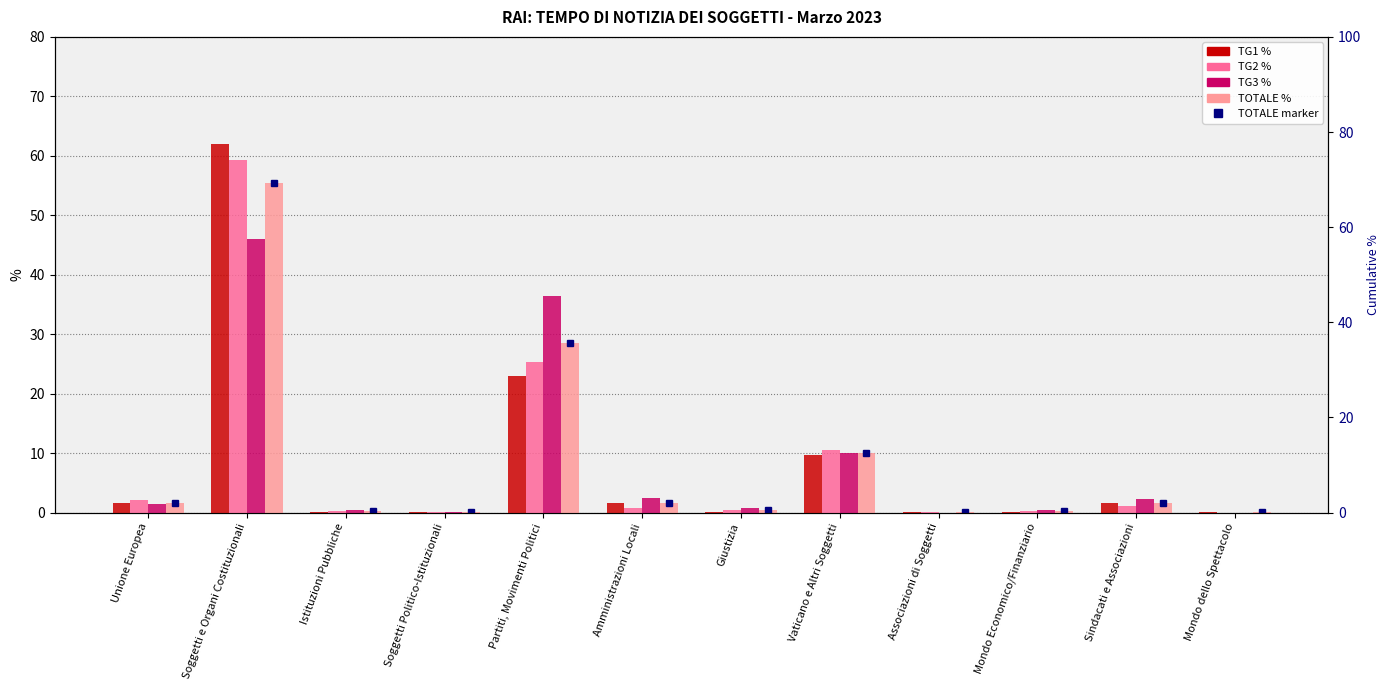

Reading left to right, list all the values displayed in this chart.

TG1 %: Unione Europea=1.6	Soggetti e Organi Costituzionali=62.1	Istituzioni Pubbliche=0.0	Soggetti Politico-Istituzionali=0.2	Partiti, Movimenti Politici=23.0	Amministrazioni Locali=1.6	Giustizia=0.1	Vaticano e Altri Soggetti=9.6	Associazioni di Soggetti=0.1	Mondo Economico/Finanziario=0.1	Sindacati e Associazioni=1.6	Mondo dello Spettacolo=0.1
TG2 %: Unione Europea=2.0	Soggetti e Organi Costituzionali=59.3	Istituzioni Pubbliche=0.2	Soggetti Politico-Istituzionali=0.1	Partiti, Movimenti Politici=25.3	Amministrazioni Locali=0.8	Giustizia=0.4	Vaticano e Altri Soggetti=10.5	Associazioni di Soggetti=0.0	Mondo Economico/Finanziario=0.2	Sindacati e Associazioni=1.1	Mondo dello Spettacolo=0.0
TG3 %: Unione Europea=1.4	Soggetti e Organi Costituzionali=46.0	Istituzioni Pubbliche=0.4	Soggetti Politico-Istituzionali=0.1	Partiti, Movimenti Politici=36.5	Amministrazioni Locali=2.4	Giustizia=0.7	Vaticano e Altri Soggetti=9.9	Associazioni di Soggetti=0.0	Mondo Economico/Finanziario=0.3	Sindacati e Associazioni=2.2	Mondo dello Spettacolo=0.0
TOTALE %: Unione Europea=1.7	Soggetti e Organi Costituzionali=55.4	Istituzioni Pubbliche=0.2	Soggetti Politico-Istituzionali=0.1	Partiti, Movimenti Politici=28.6	Amministrazioni Locali=1.6	Giustizia=0.4	Vaticano e Altri Soggetti=10.0	Associazioni di Soggetti=0.0	Mondo Economico/Finanziario=0.2	Sindacati e Associazioni=1.7	Mondo dello Spettacolo=0.0